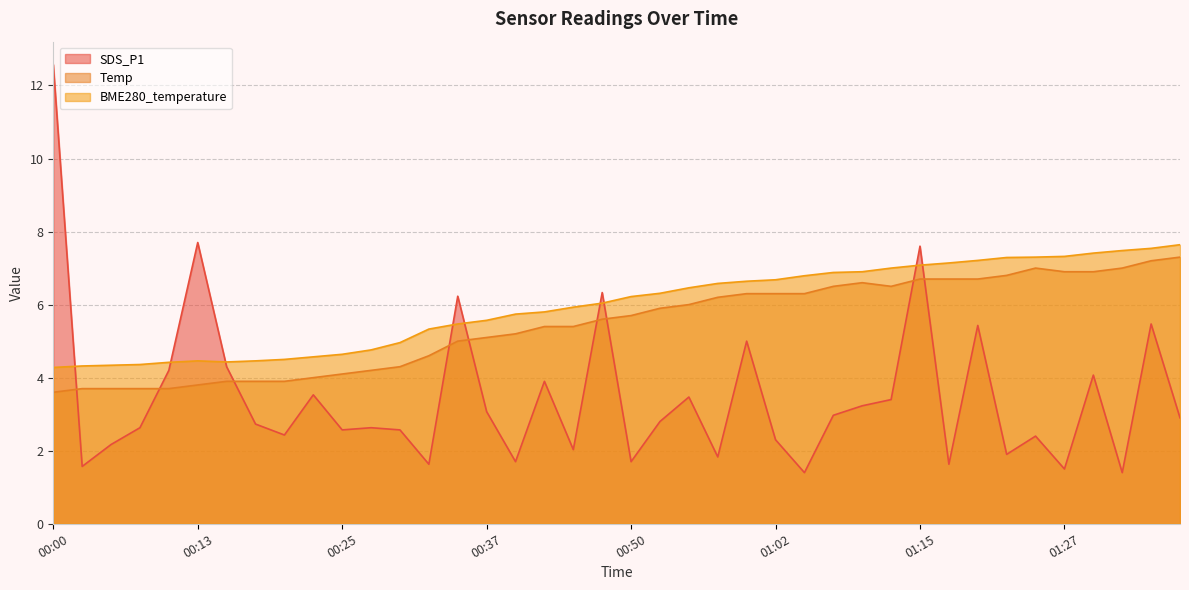

What is the difference between the maximum and second lowest values in the BME280_temperature series?

3.3